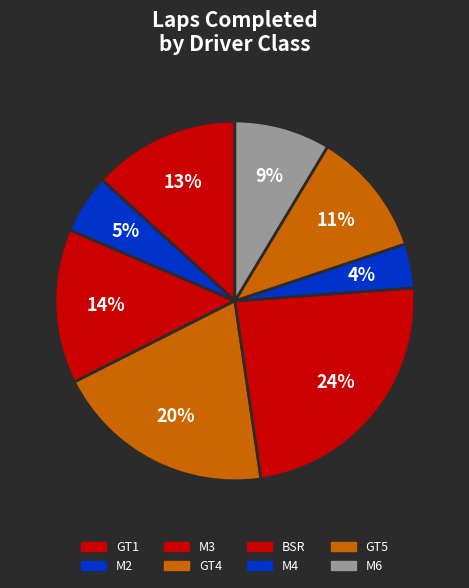

How many slices are in this pie chart?

8